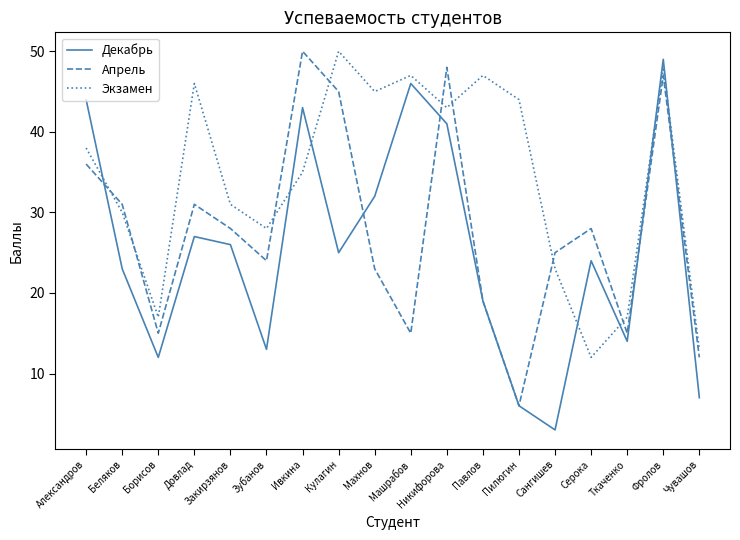

Is it true that Апрель equals 25 at Ткаченко?

False